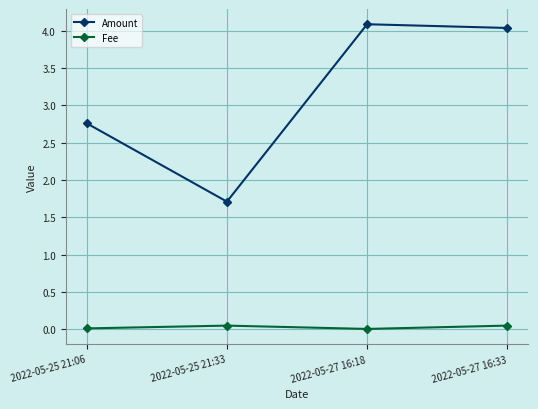

How many distinct data groups are displayed?

2